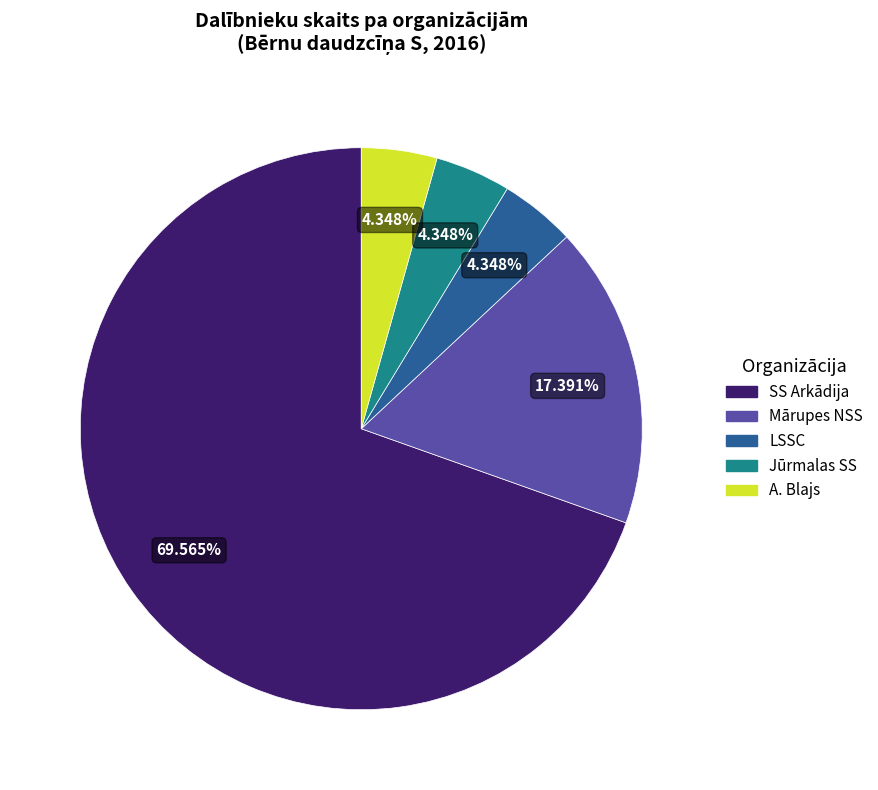

Approximately how many times larger is the value at SS Arkādija compared to Mārupes NSS?

4.0